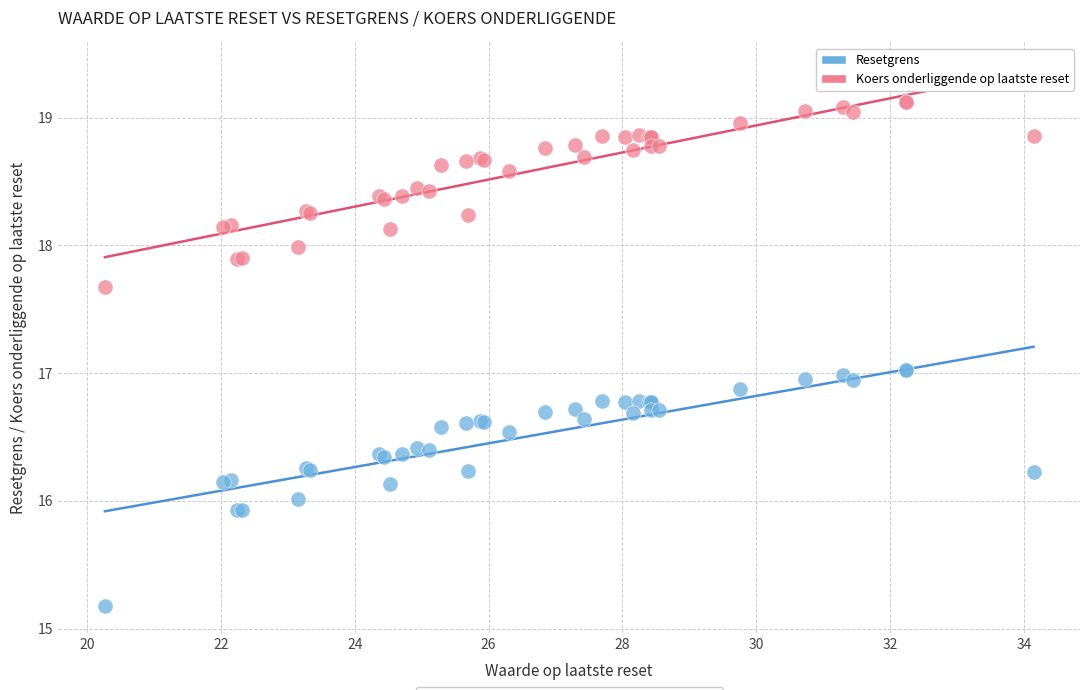

Which series has the largest Y range (max minus min)?

Resetgrens